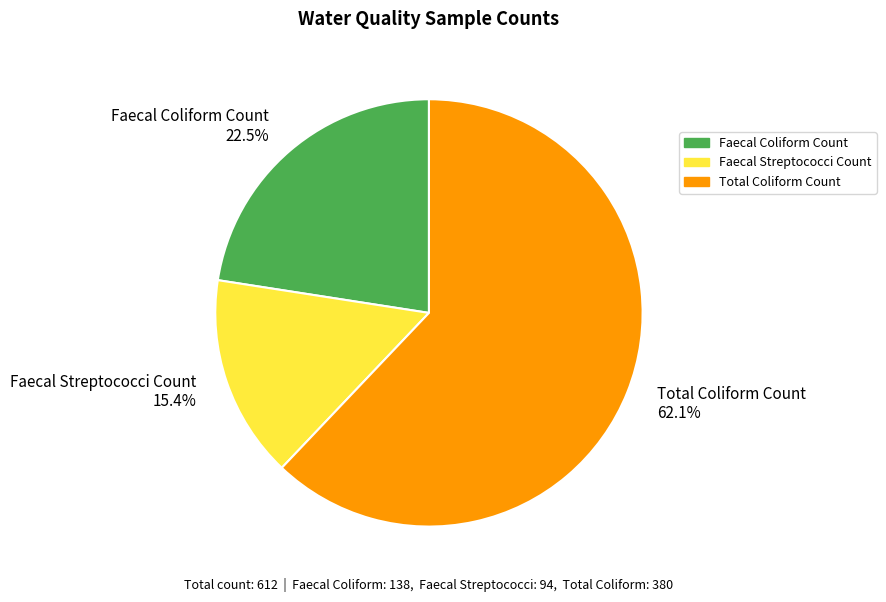

Which has a higher value, Faecal Coliform Count or Faecal Streptococci Count?

Faecal Coliform Count